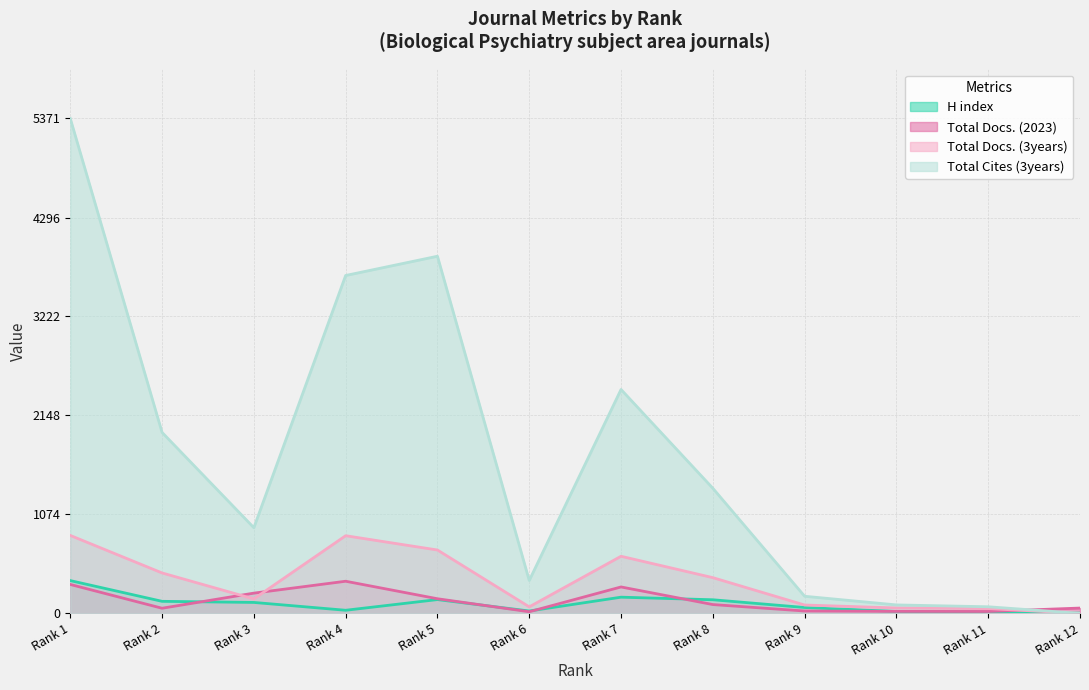

How many lines are shown in the chart?

4